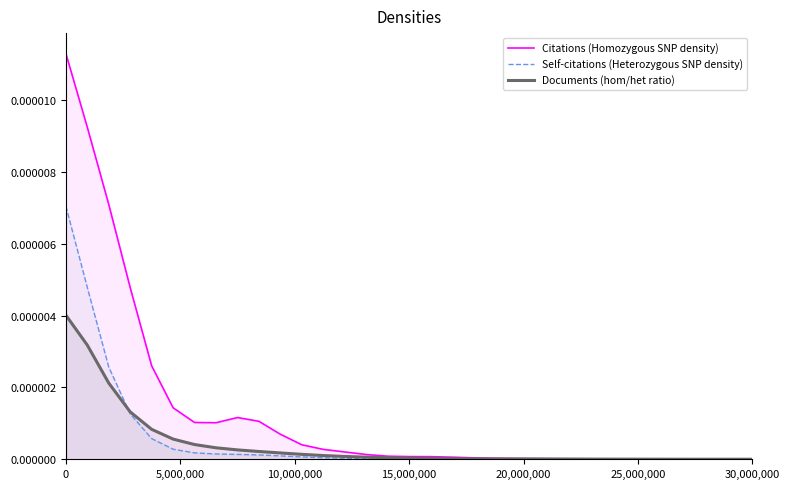

Which series has the largest total across all categories?

Citations (Homozygous SNP density)